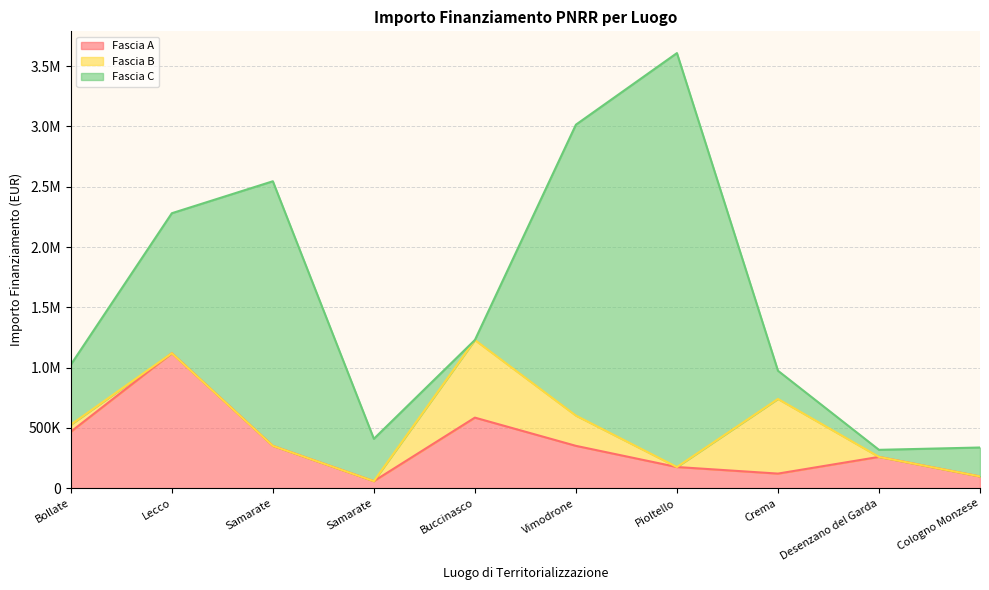

What is the total value across all series at Samarate?

2545784.4